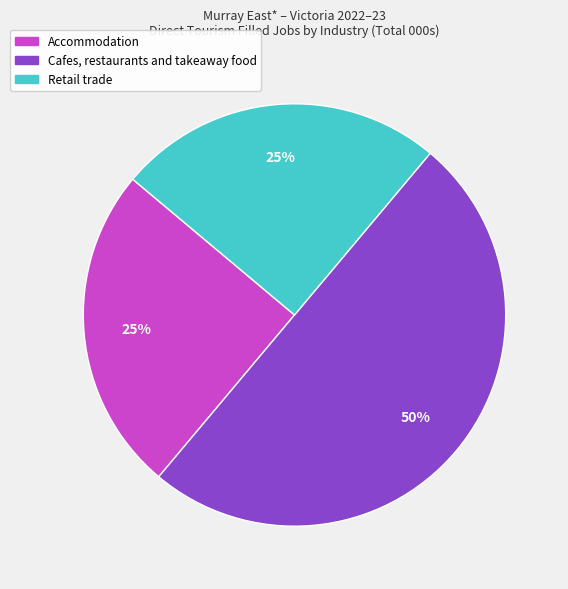

To the nearest percent, what is the difference between the largest and smallest slice percentages?

25%